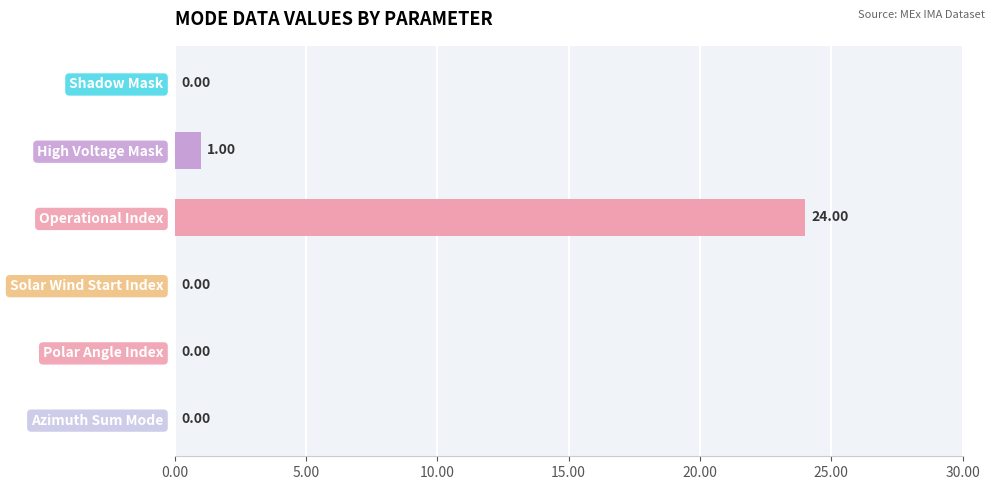

Between Polar Angle Index and Operational Index, which is larger?

Operational Index